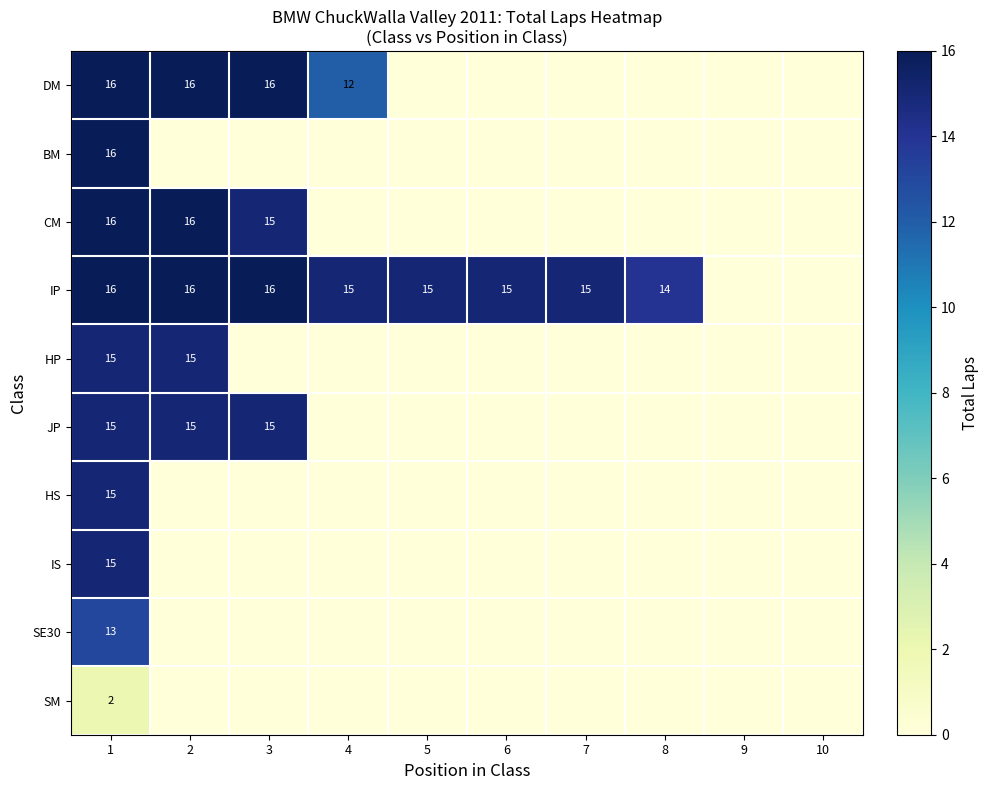

The HP series shows 25 at 1. True or false?

False